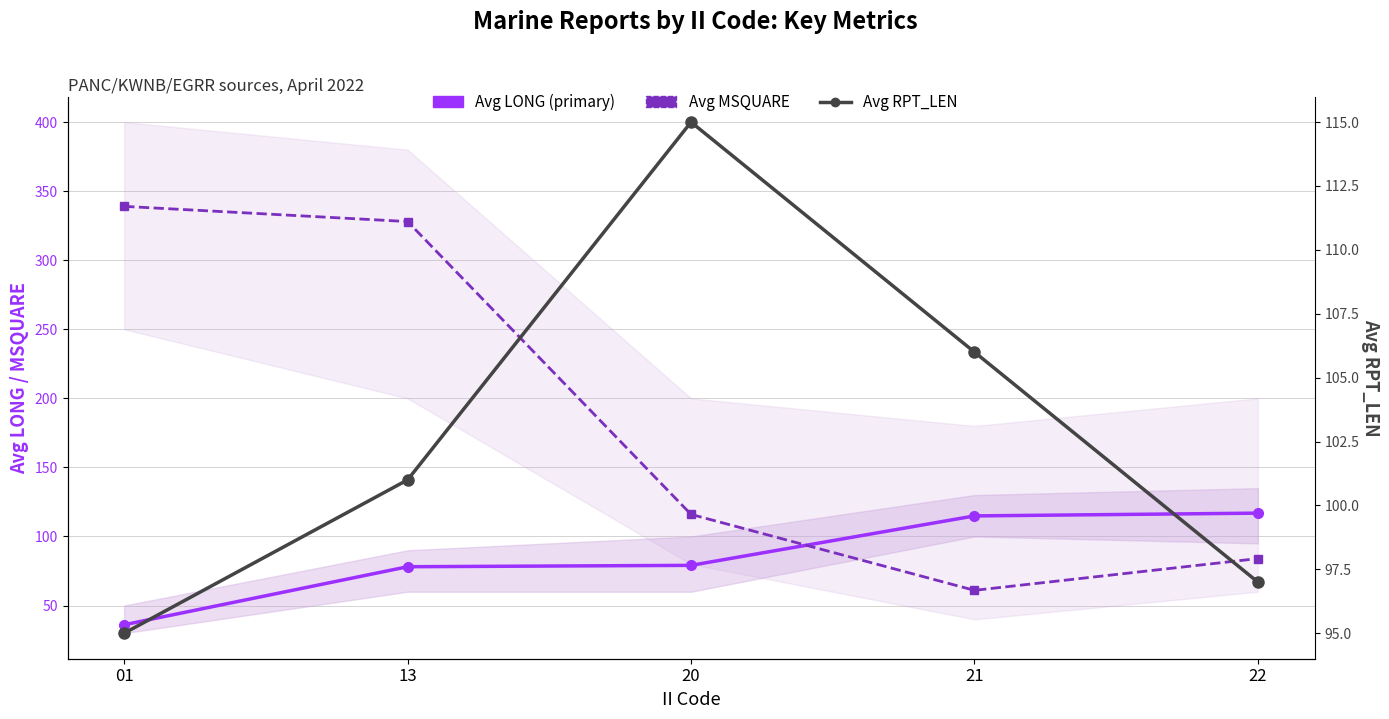

Which category has the highest value across all series?

01